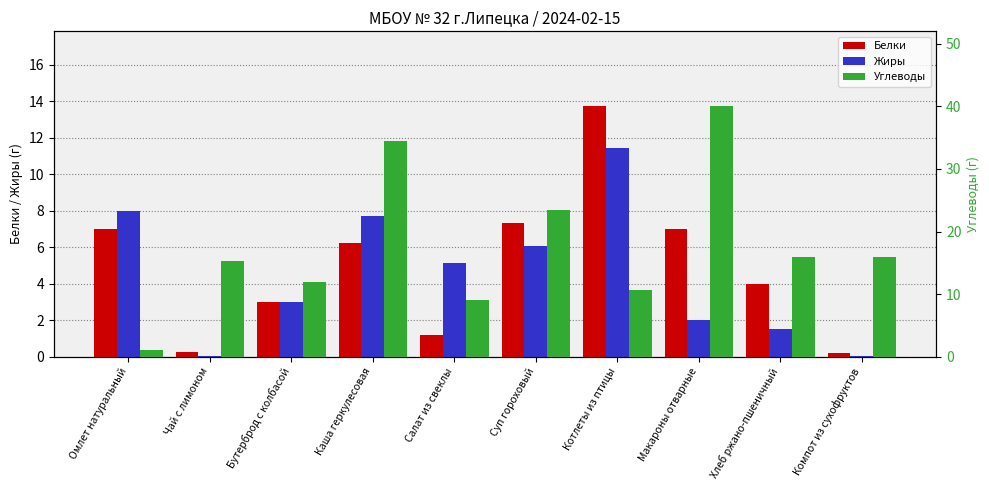

What is the difference between the Жиры values at Омлет натуральный and Котлеты из птицы?

3.4